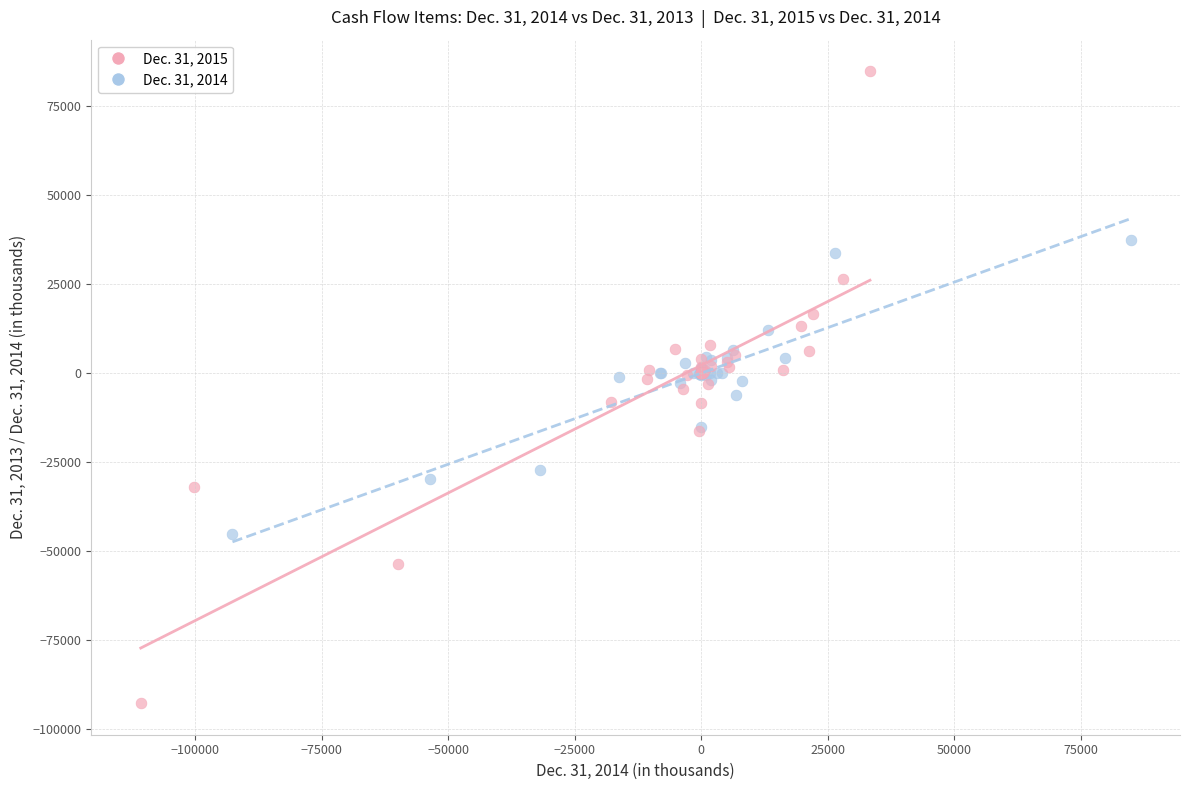

Which series reaches the minimum Y coordinate?

Dec. 31, 2015